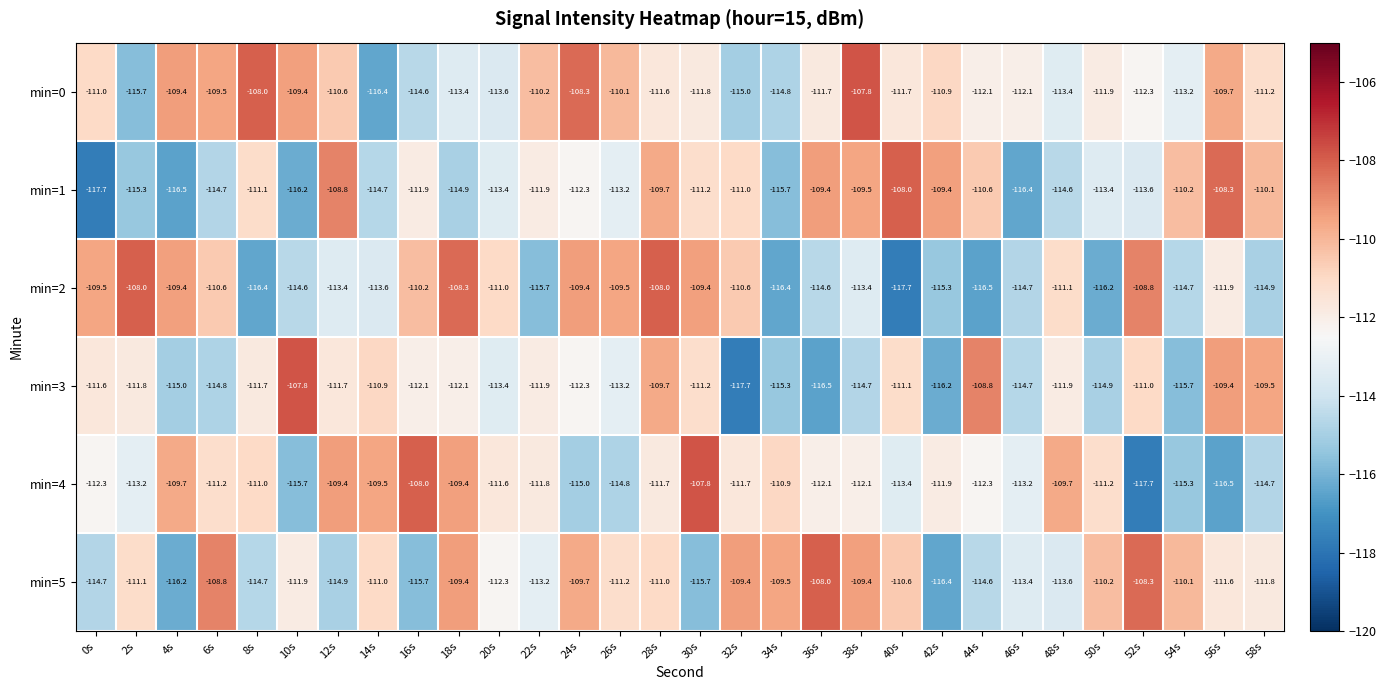

Which category has the lowest value in the min=4 series?

52s